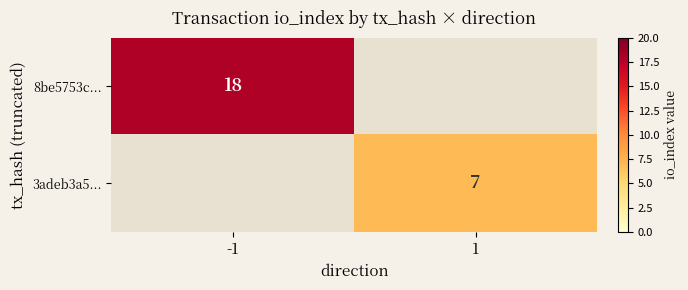

Is it true that 3adeb3a5... equals 3 at 1?

False